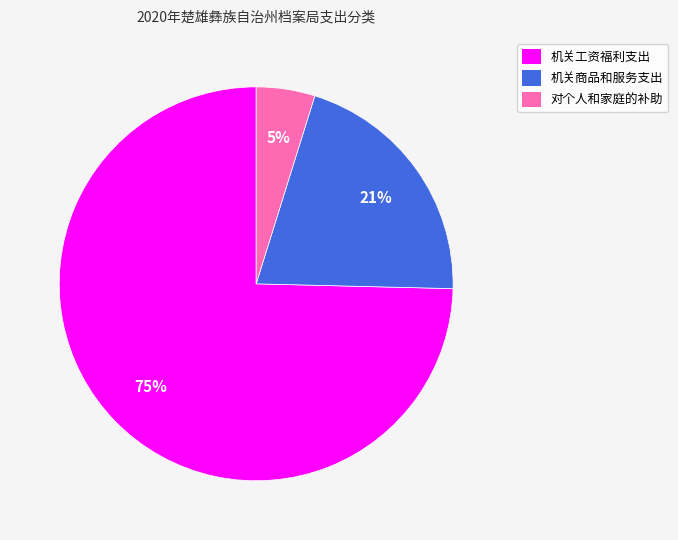

Rank the categories by value from lowest to highest.

对个人和家庭的补助, 机关商品和服务支出, 机关工资福利支出